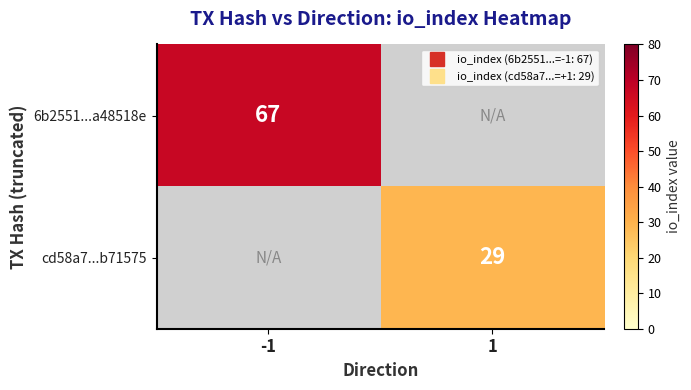

List the series in order of their overall mean, lowest first.

cd58a7...b71575, 6b2551...a48518e